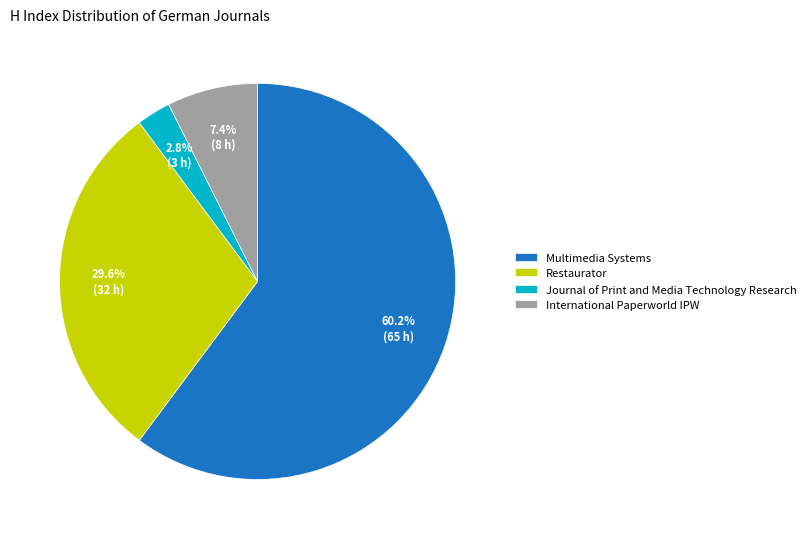

To the nearest percent, what is the average slice percentage?

25%